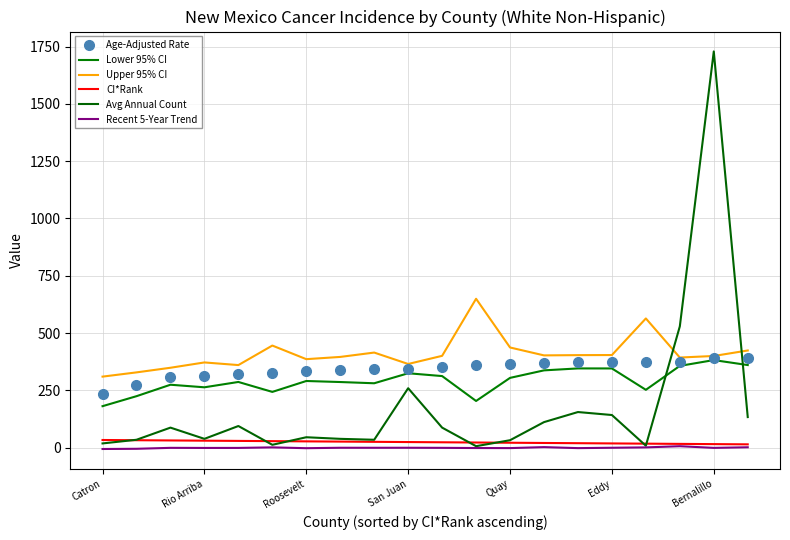

At which category is the sum across all series the highest?

Bernalillo